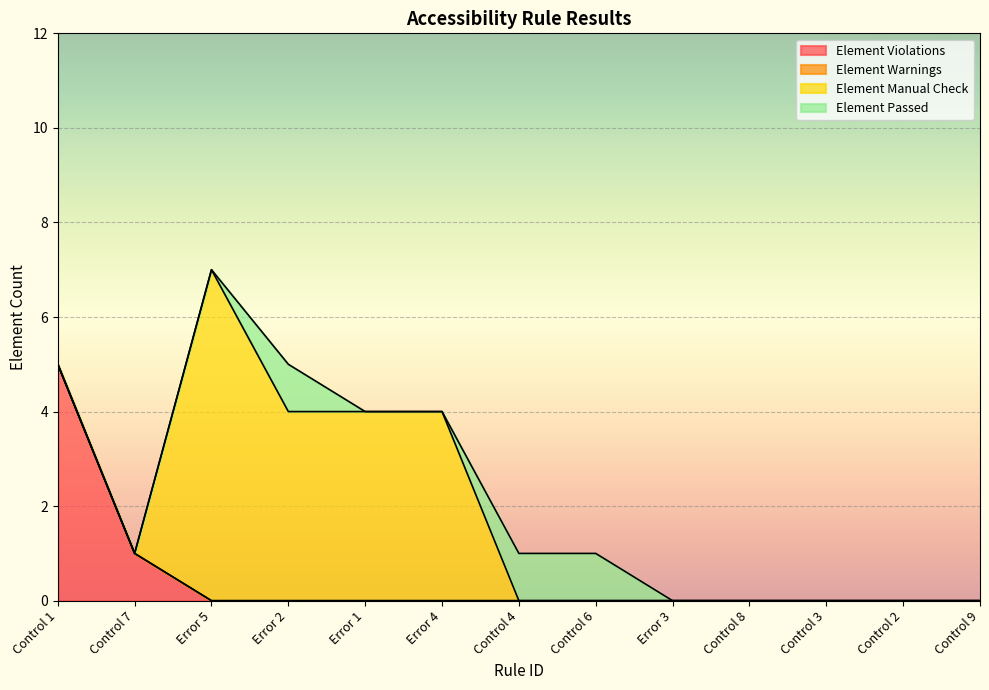

What position from the right is Error 2?

10